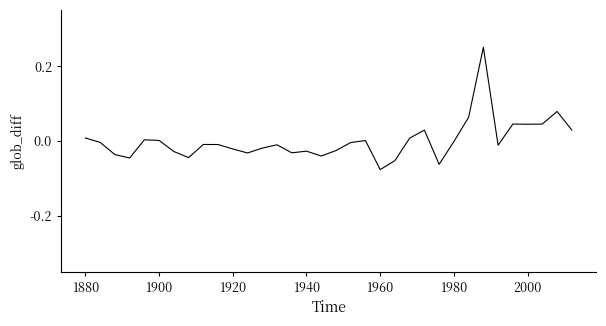

What is the difference between the maximum and minimum values?

0.3